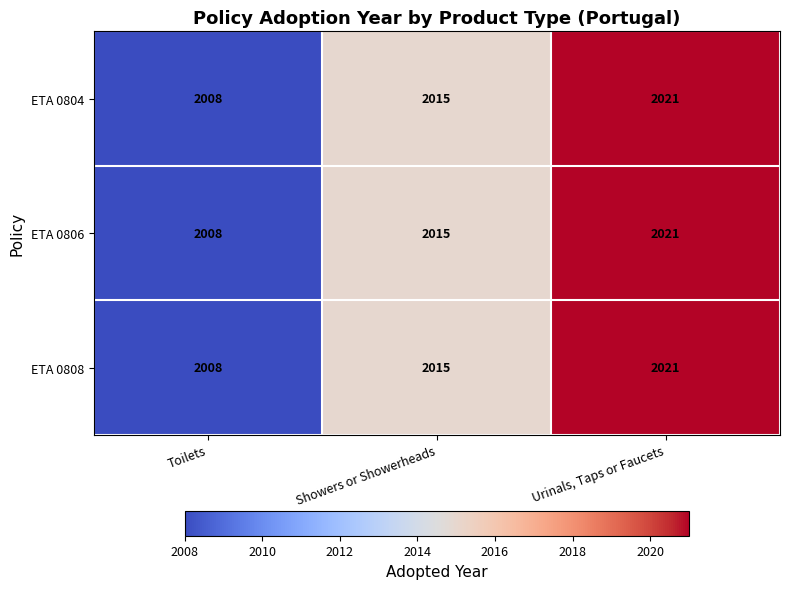

What is the total value across all series at Showers or Showerheads?

6045